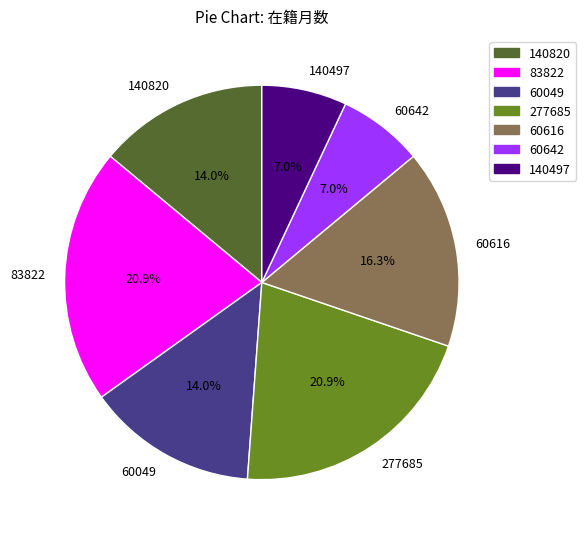

How many slices are in this pie chart?

7